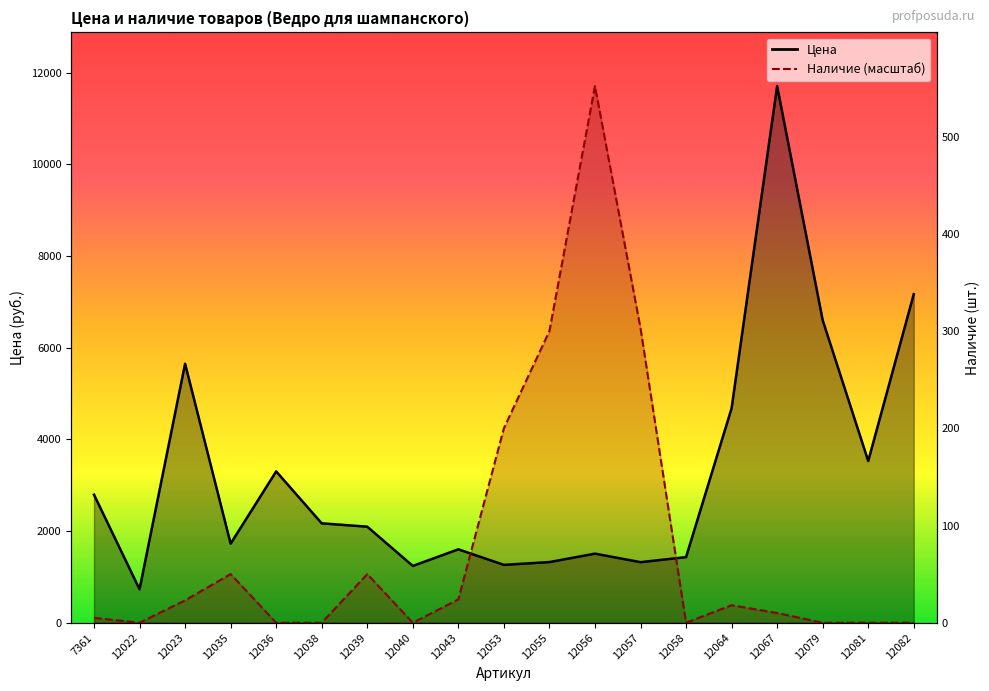

What is the sum of the Цена values at 12035 and 12023?

7374.0